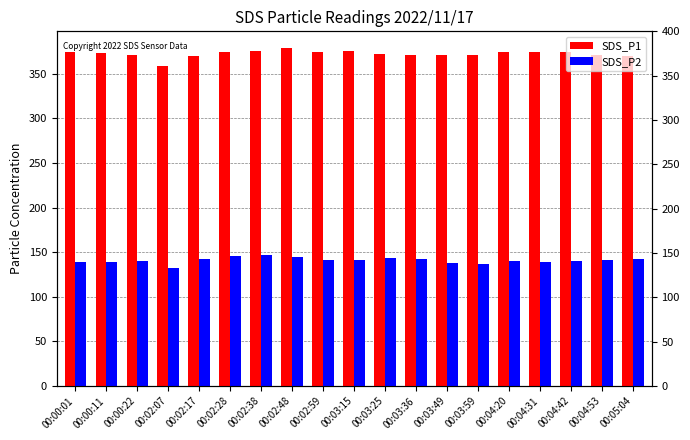

Reading left to right, what are all the values shown in this chart?

SDS_P1: 374.2	373.9	371.2	358.5	369.7	374.2	375.9	378.8	374.1	375.7	372.0	371.4	371.4	370.9	374.6	374.3	374.3	371.6	369.5
SDS_P2: 138.8	138.5	140.2	132.2	142.7	145.8	146.8	144.5	141.3	141.8	143.5	142.4	137.9	137.1	139.8	139.3	139.7	141.0	141.9